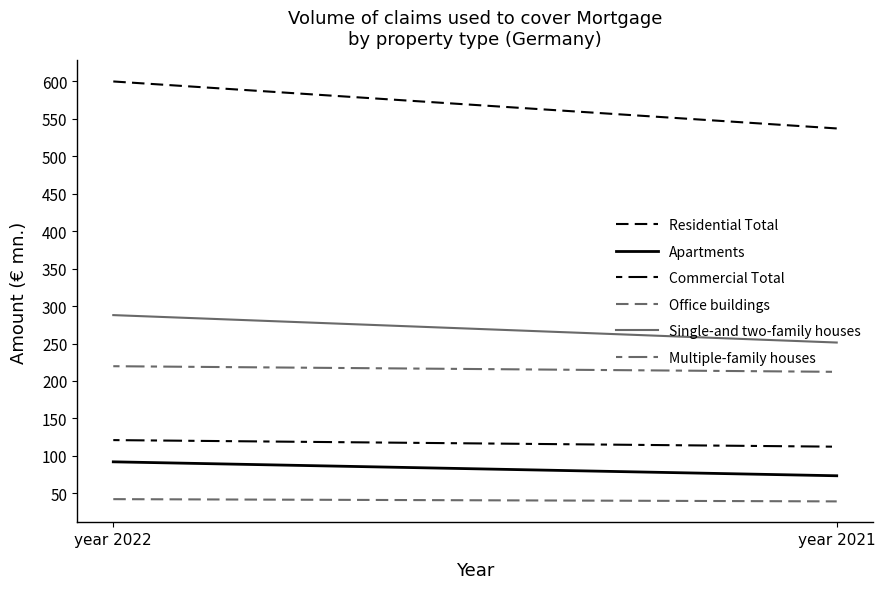

Reading right to left, extract all data points from this chart.

Residential Total: year 2021=537.0	year 2022=599.7
Apartments: year 2021=73.5	year 2022=92.1
Commercial Total: year 2021=112.3	year 2022=121.1
Office buildings: year 2021=39.3	year 2022=42.3
Single-and two-family houses: year 2021=251.3	year 2022=287.9
Multiple-family houses: year 2021=212.2	year 2022=219.7